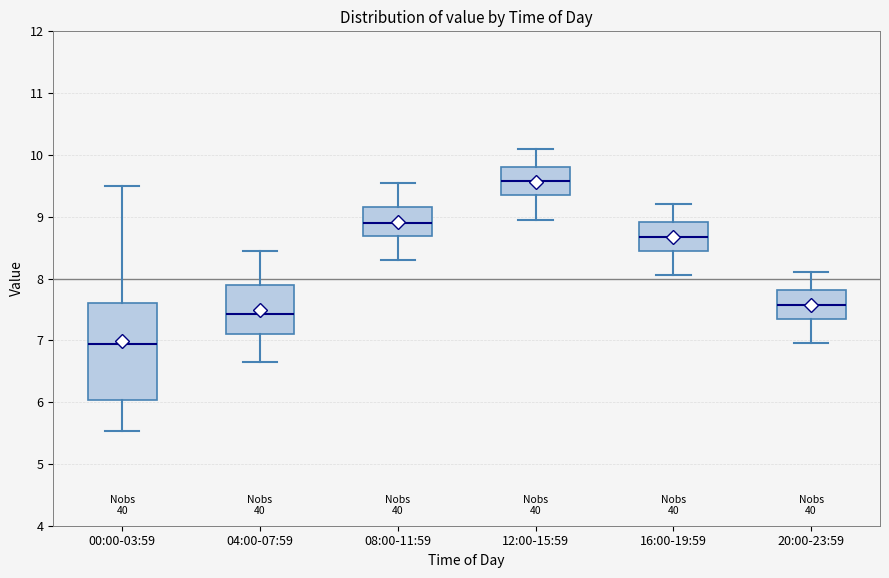

Reading left to right, transcribe this box plot: for each box, give where its median line is, the range the box spans, and where its two whiskers end, as read against the y-axis. The values are not printed on the chart, so give them approximately, as read against the axis.

00:00-03:59: median 6.9, box 6.0 to 7.6, whiskers 5.5 to 9.5
04:00-07:59: median 7.4, box 7.1 to 7.9, whiskers 6.7 to 8.5
08:00-11:59: median 8.9, box 8.7 to 9.2, whiskers 8.3 to 9.6
12:00-15:59: median 9.6, box 9.4 to 9.8, whiskers 9.0 to 10.1
16:00-19:59: median 8.7, box 8.5 to 8.9, whiskers 8.1 to 9.2
20:00-23:59: median 7.6, box 7.4 to 7.8, whiskers 7.0 to 8.1